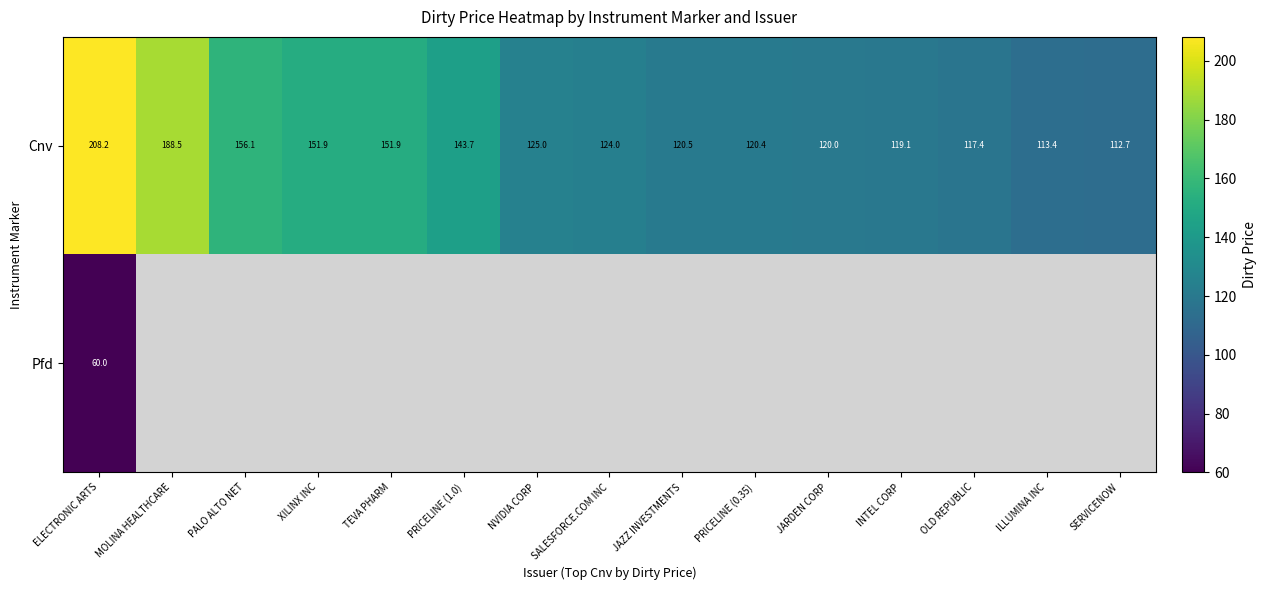

Is the value of Pfd at ELECTRONIC ARTS greater than the value of Cnv at MOLINA HEALTHCARE?

No